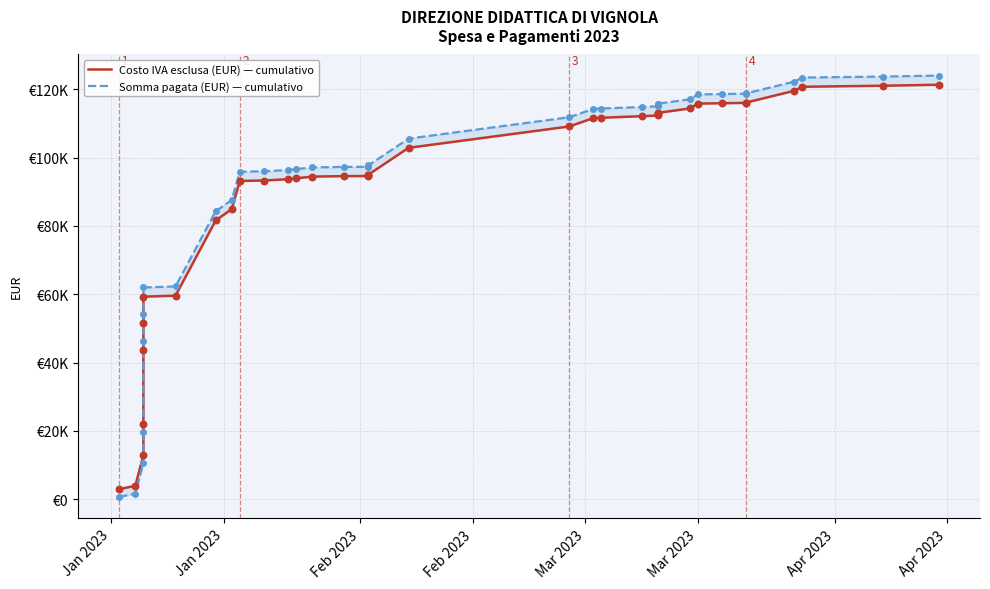

At how many categories does at least one series exceed 40132?

32